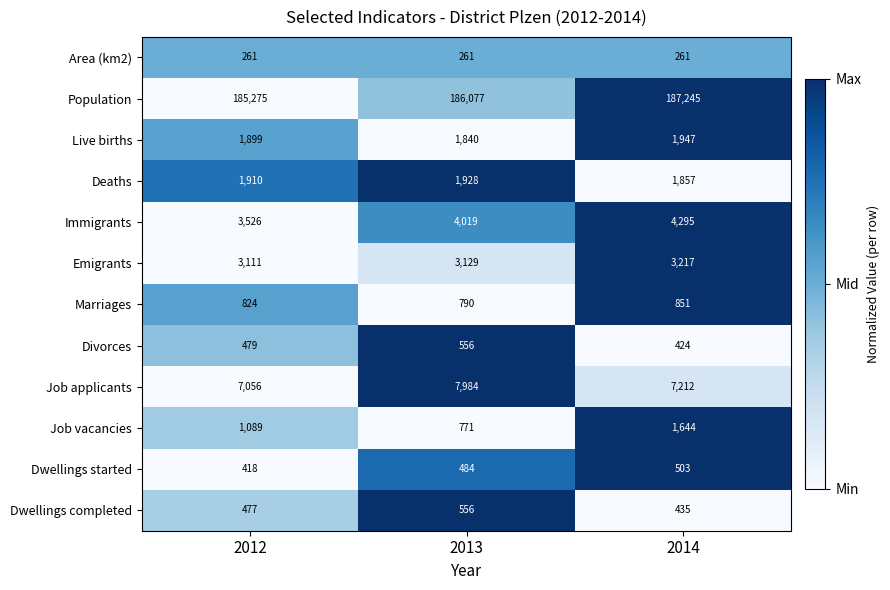

Count the number of data series in this chart.

12